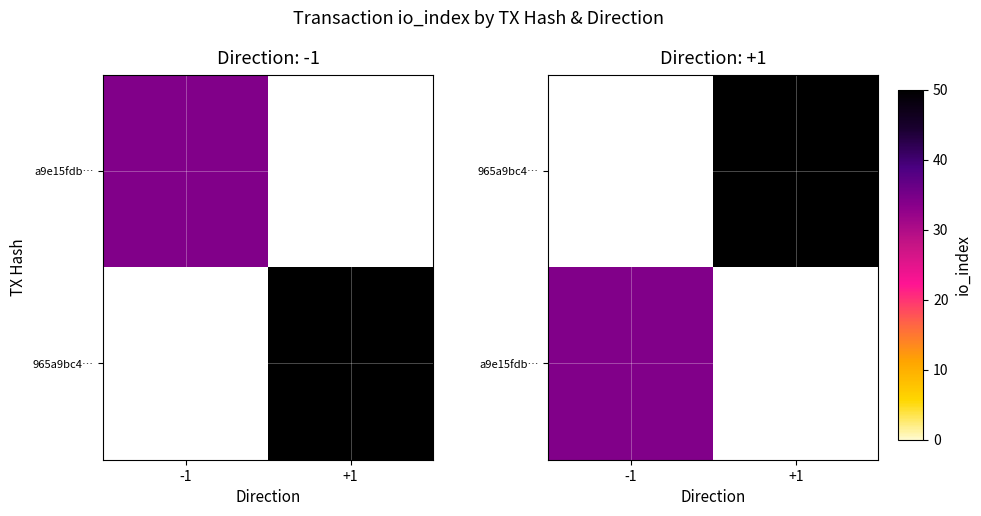

How many values in the a9e15fdb… series are below 34?

1